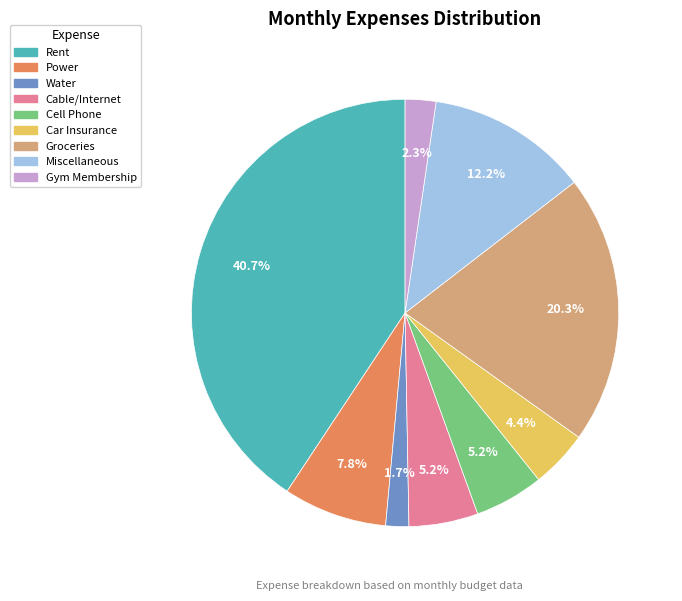

Between Car Insurance and Power, which is larger?

Power